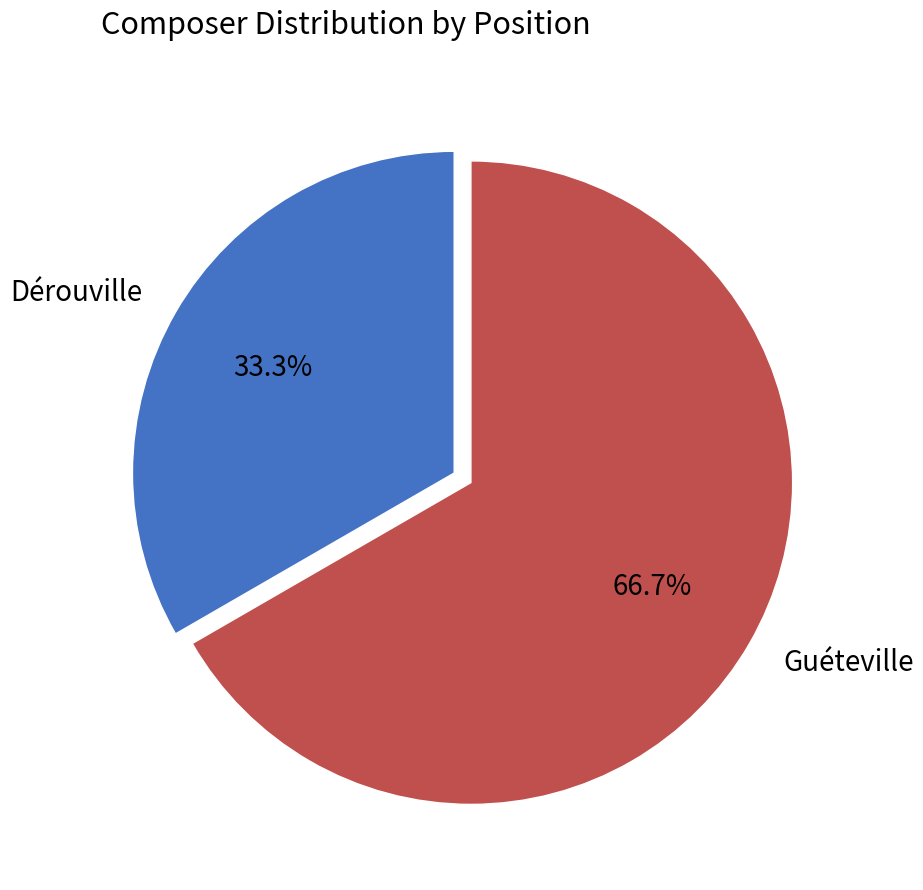

Approximately how many times larger is the value at Dérouville compared to Guéteville?

0.5